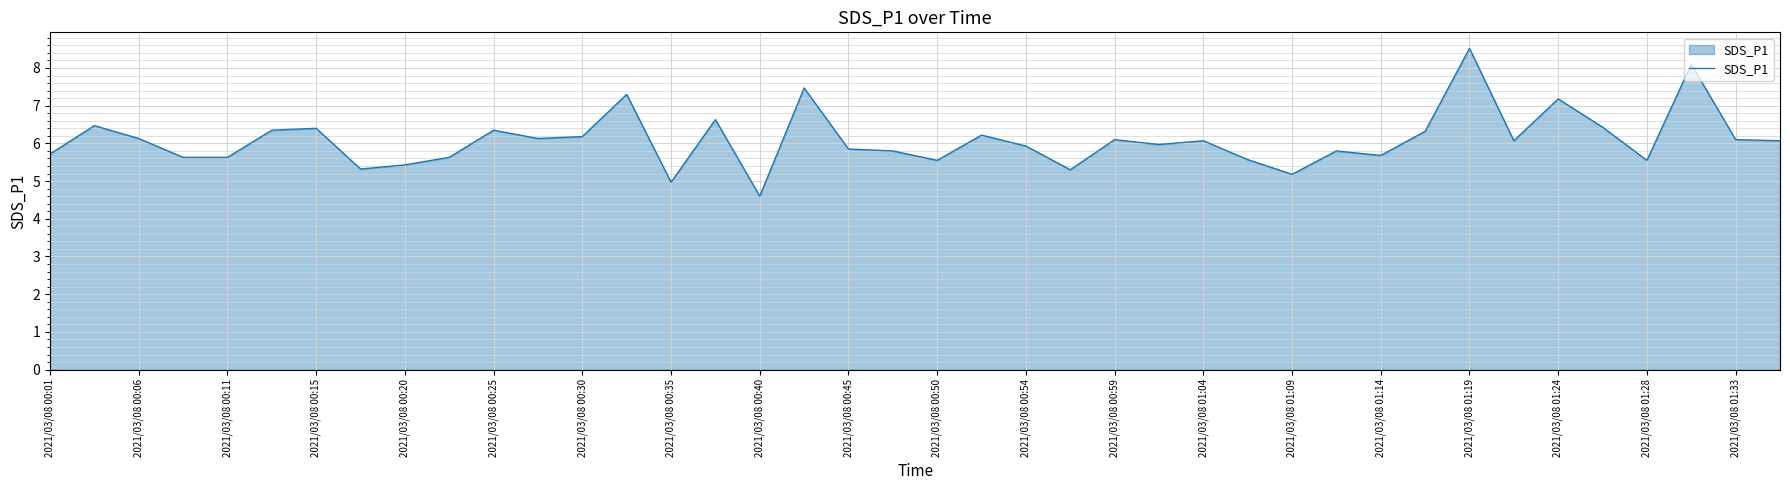

What is the maximum value shown in the chart?

8.5